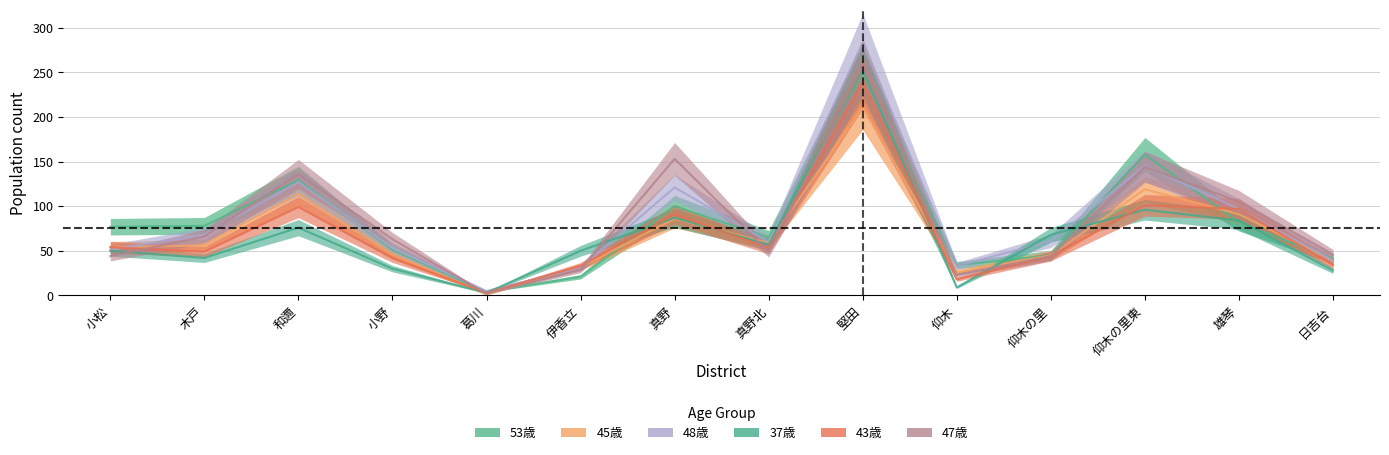

How many series are shown in this chart?

6